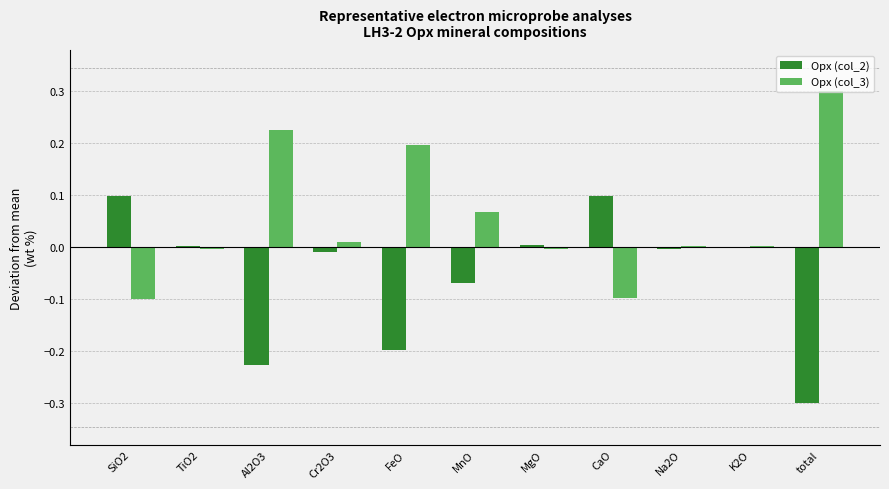

The value of Opx (col_3) at Cr2O3 is 0.0. True or false?

True